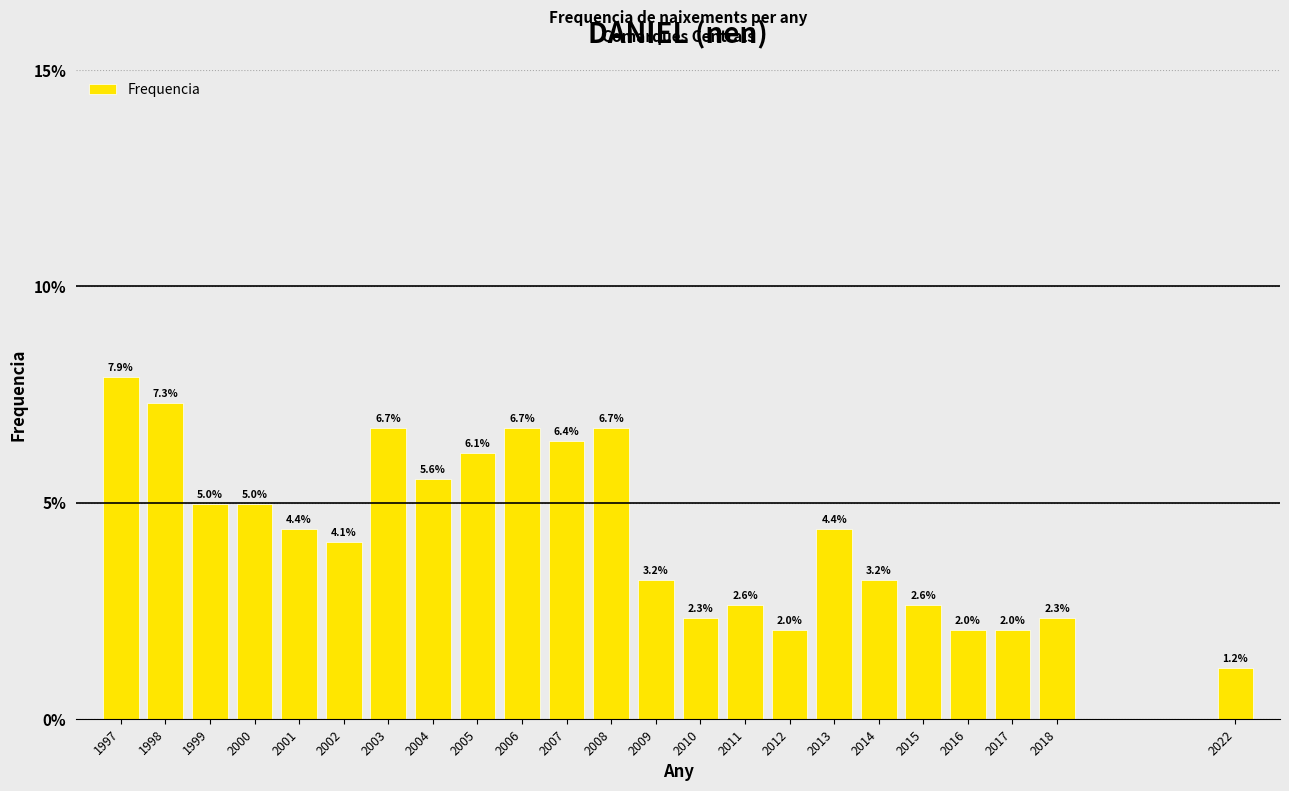

Reading right to left, list all the values displayed in this chart.

2022=1.2	2018=2.3	2017=2.0	2016=2.0	2015=2.6	2014=3.2	2013=4.4	2012=2.0	2011=2.6	2010=2.3	2009=3.2	2008=6.7	2007=6.4	2006=6.7	2005=6.1	2004=5.6	2003=6.7	2002=4.1	2001=4.4	2000=5.0	1999=5.0	1998=7.3	1997=7.9